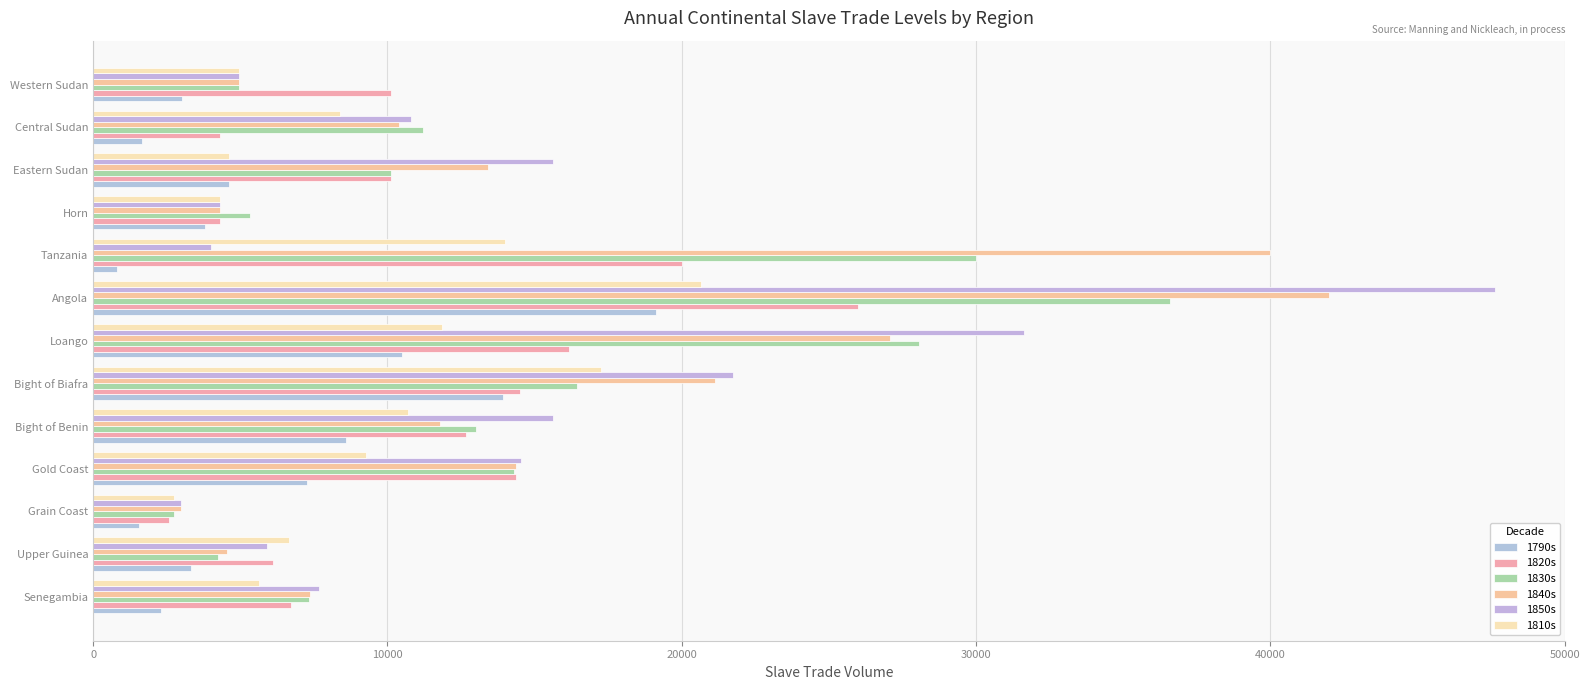

How many values in the 1820s series are below 10120?

5